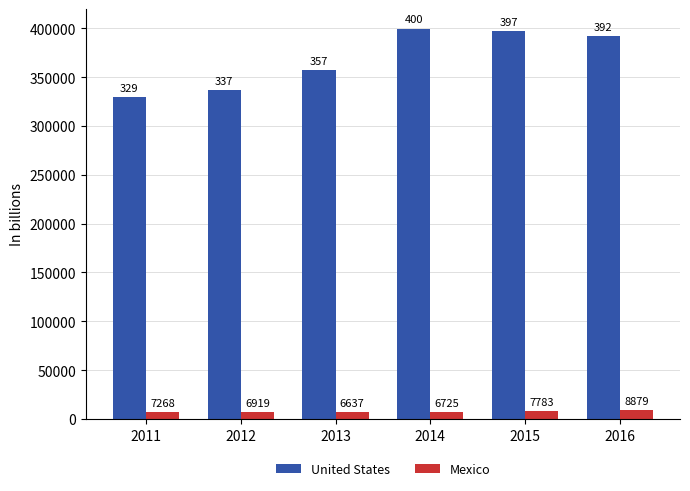

The Mexico series shows 7783.3 at 2015. True or false?

True